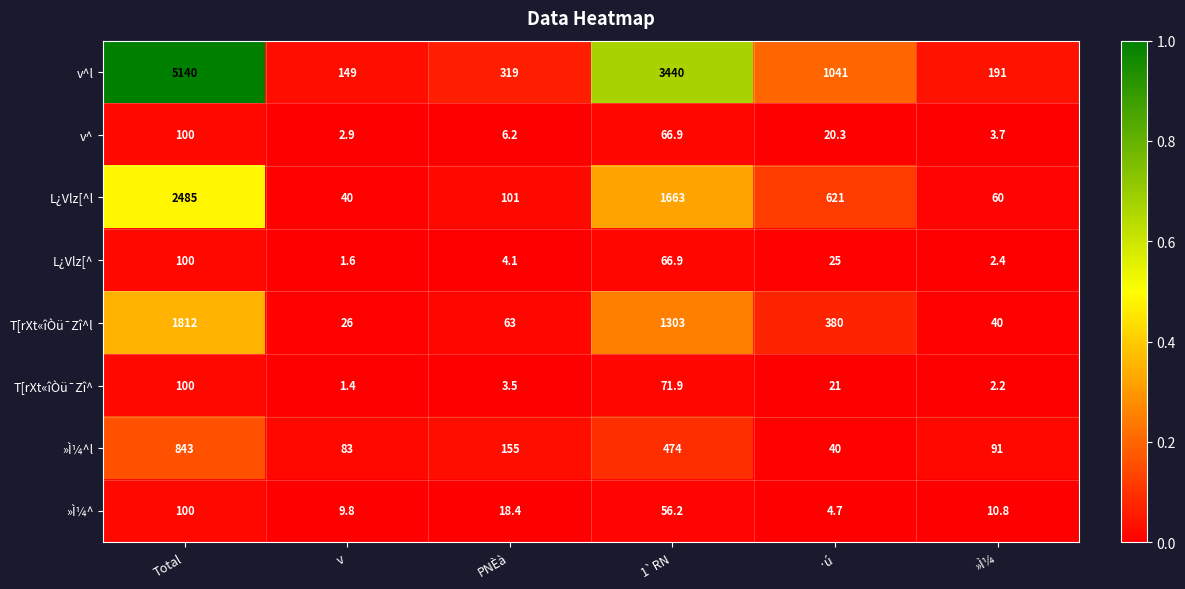

At which category is the sum across all series the highest?

Total